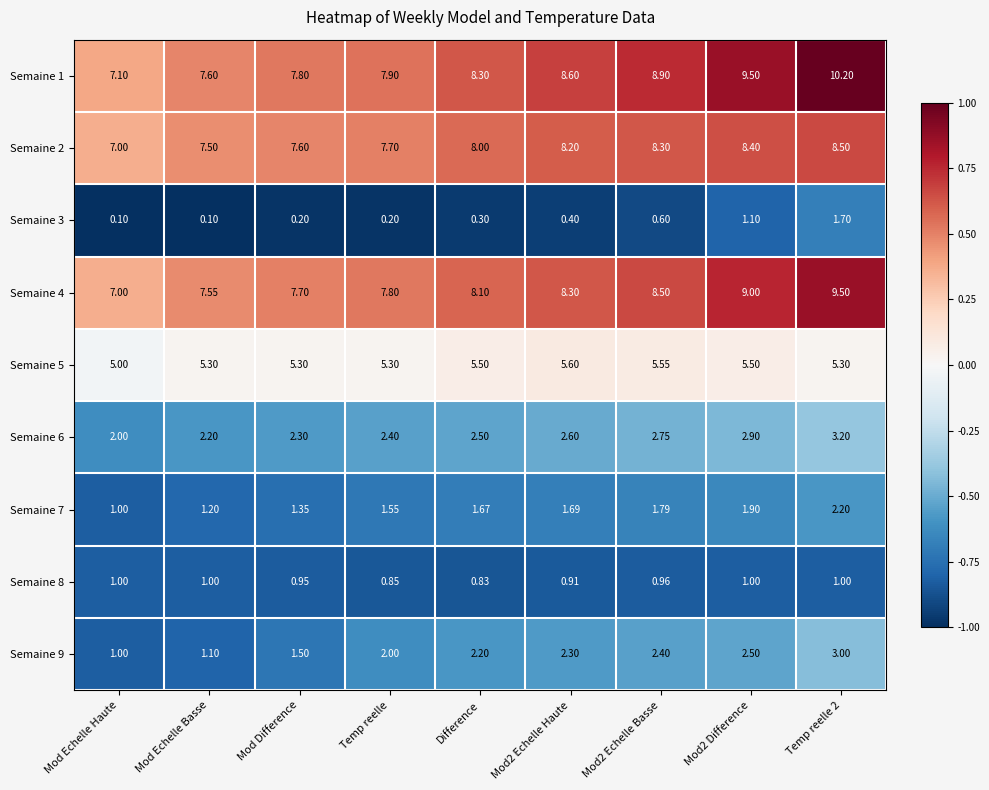

At which label is Semaine 1 closest to 8?

Temp reelle